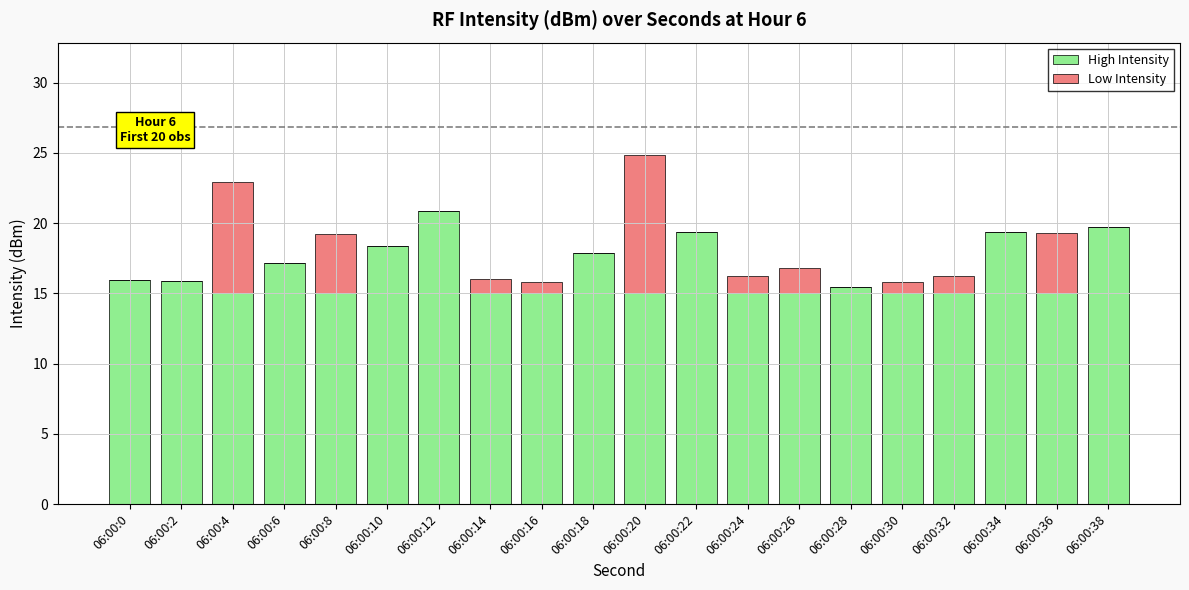

Is it true that High Intensity equals 8.3 at 06:00:34?

False